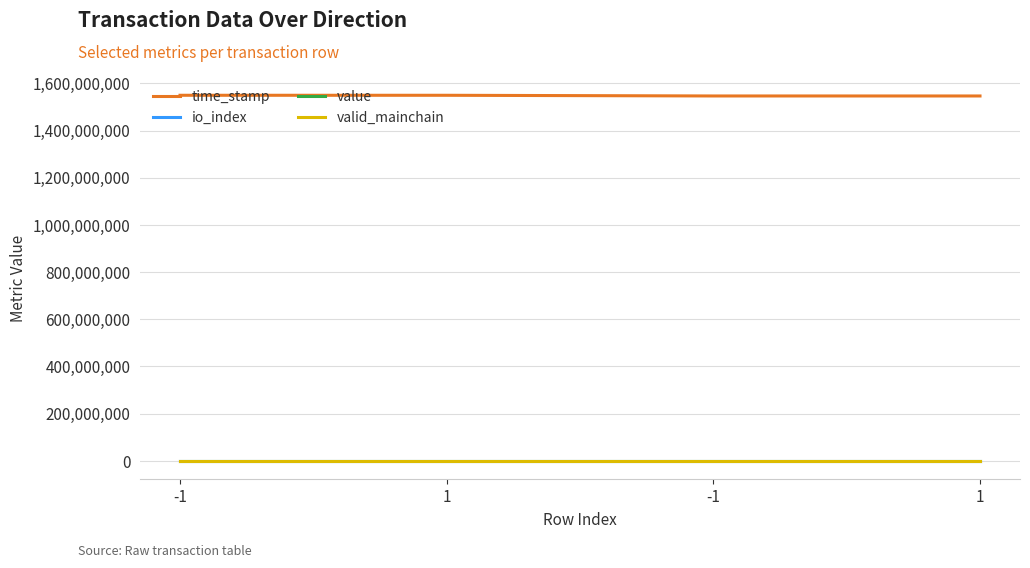

What are all the series names shown in the legend?

time_stamp, io_index, value, valid_mainchain